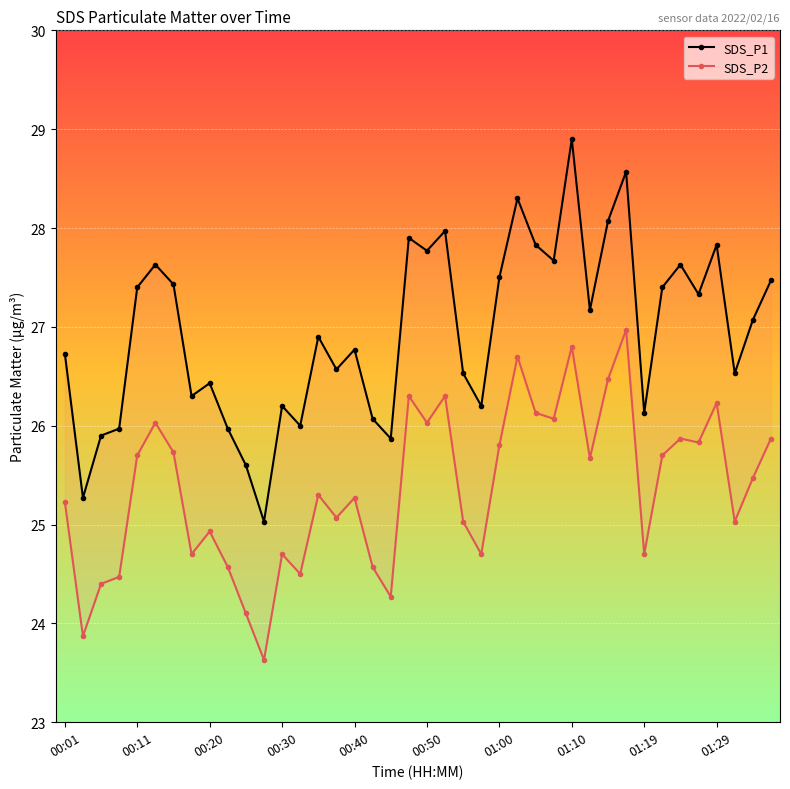

What is the label of the 19th point from the right?

21